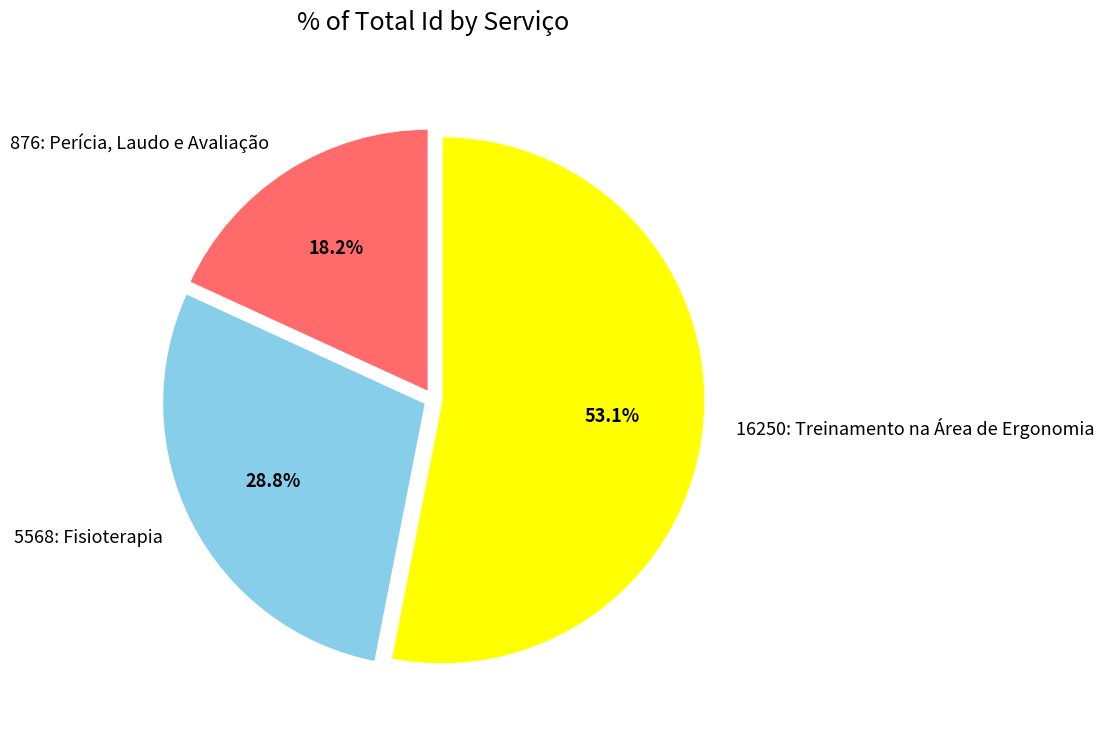

To the nearest percent, what portion does 876: Perícia, Laudo e Avaliação represent?

18%